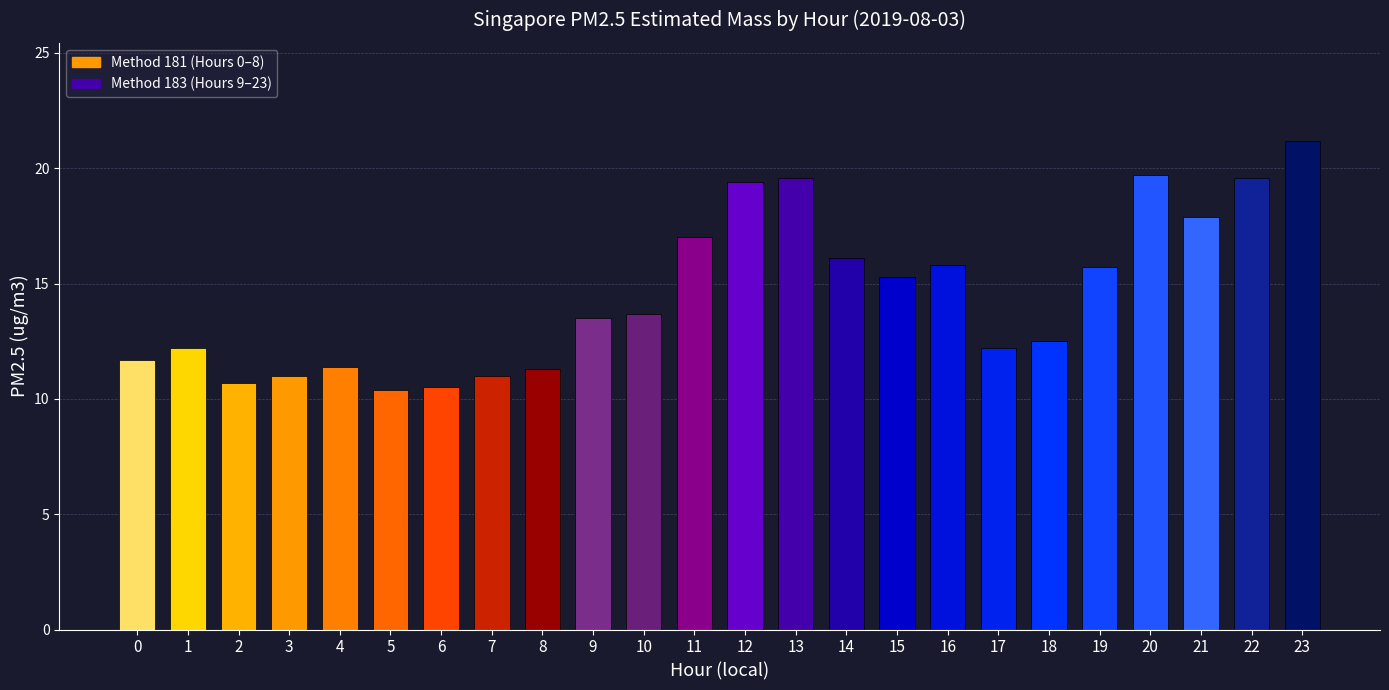

Between 17 and 9, which is larger?

9